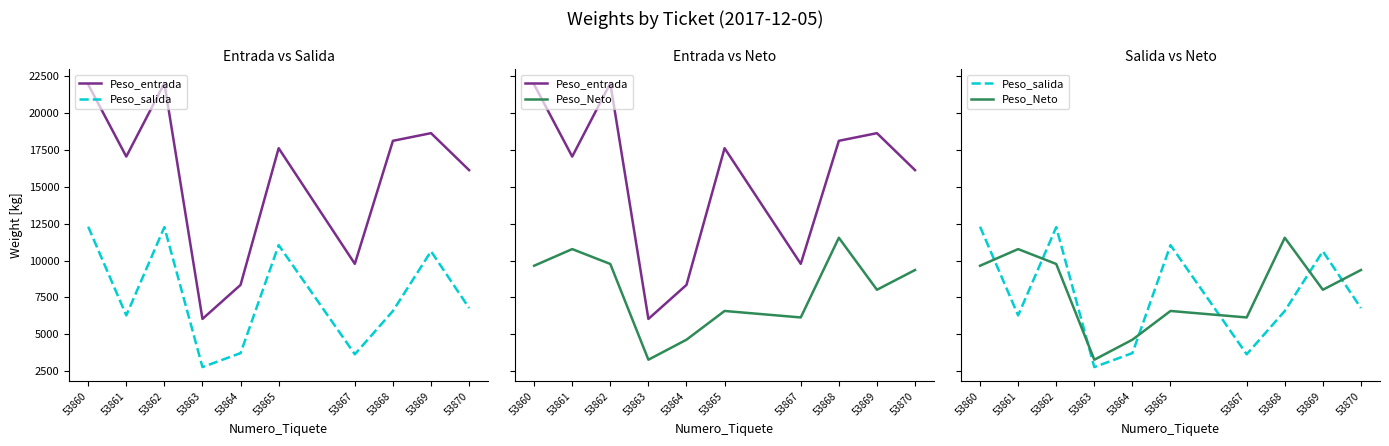

Which series has the largest total across all categories?

Peso_entrada